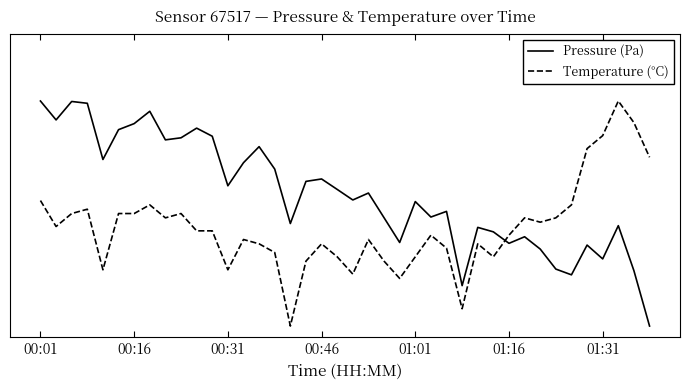

What are all the series names shown in the legend?

Pressure (Pa), Temperature (°C)